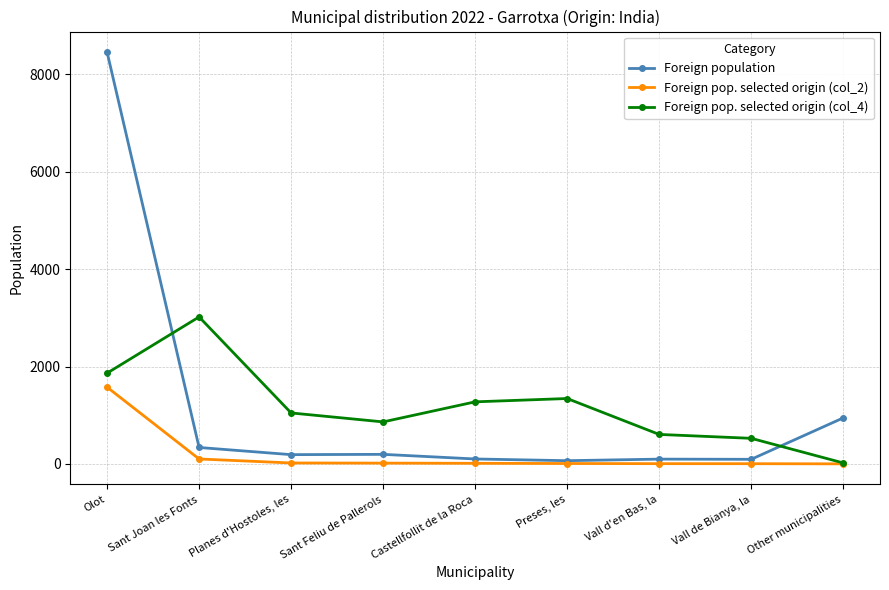

What is the difference between the maximum and second lowest values in the Foreign pop. selected origin (col_4) series?

2492